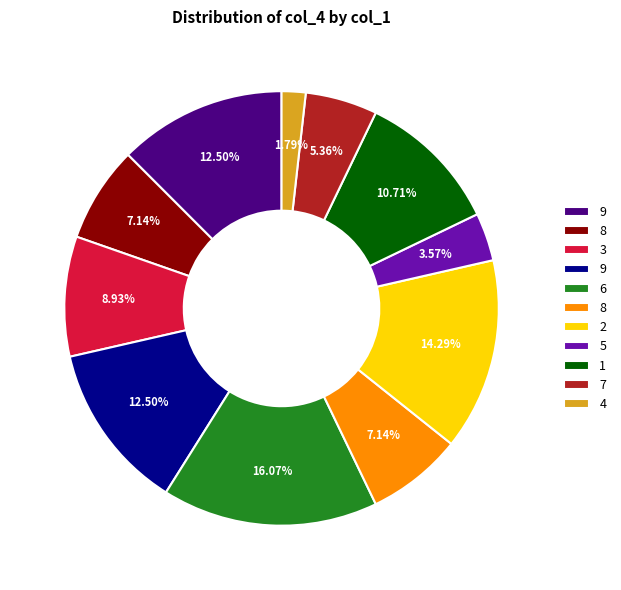

Is there any slice that represents more than half of the pie?

No